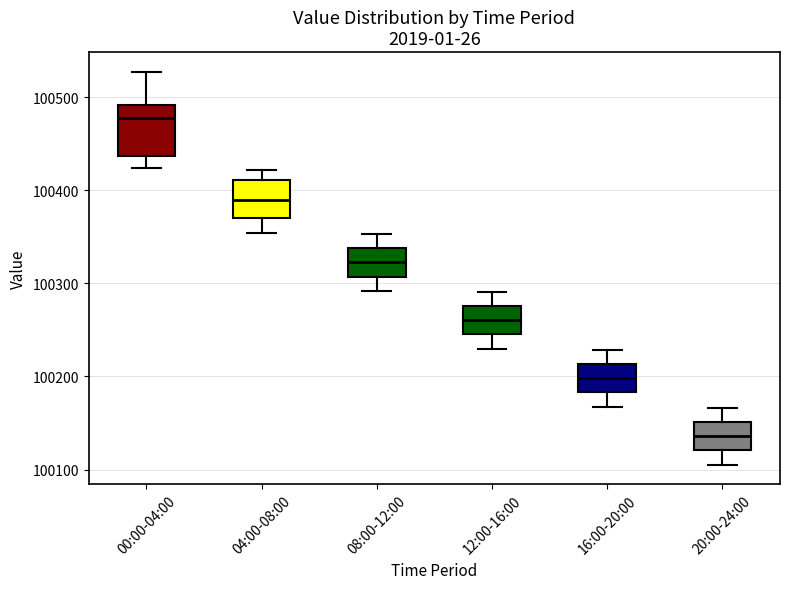

Which box has the lowest median line?

20:00-24:00